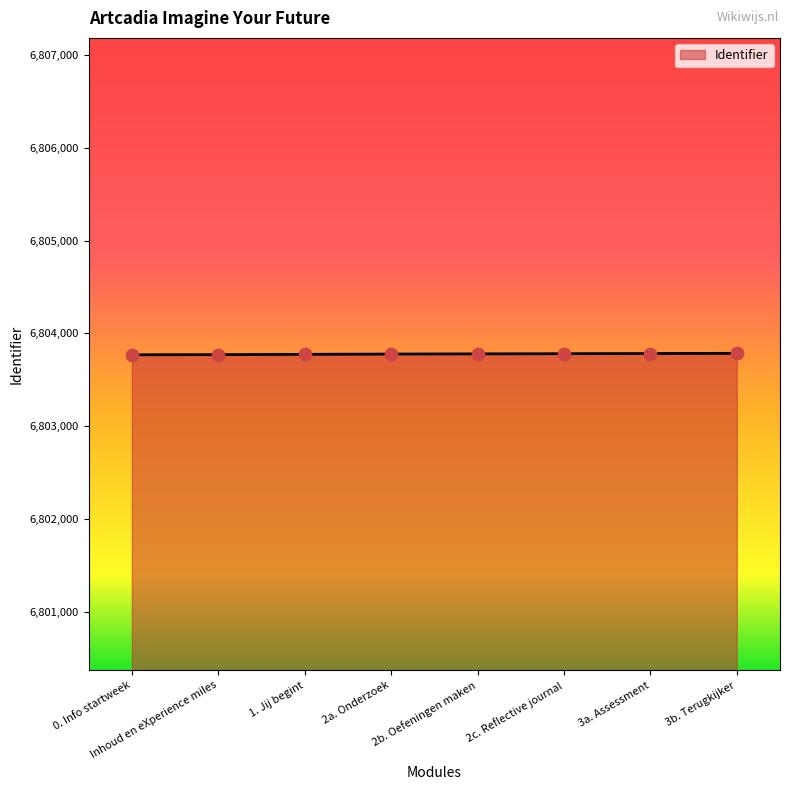

What is the ratio of the value at 1. Jij begint to the value at Inhoud en eXperience miles?

1.0